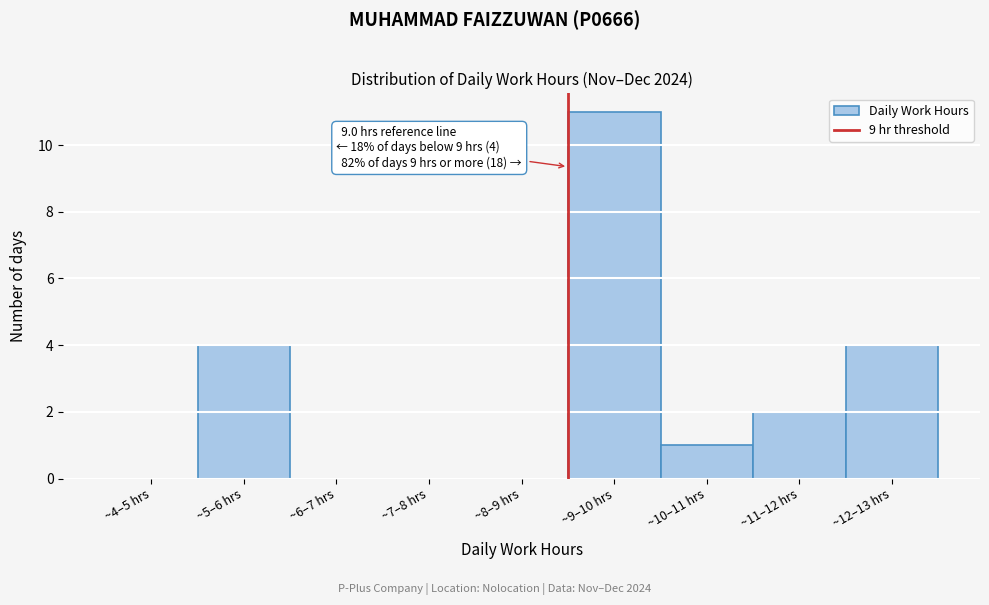

Reading left to right, list all the values displayed in this chart.

~4–5 hrs=0	~5–6 hrs=4	~6–7 hrs=0	~7–8 hrs=0	~8–9 hrs=0	~9–10 hrs=11	~10–11 hrs=1	~11–12 hrs=2	~12–13 hrs=4